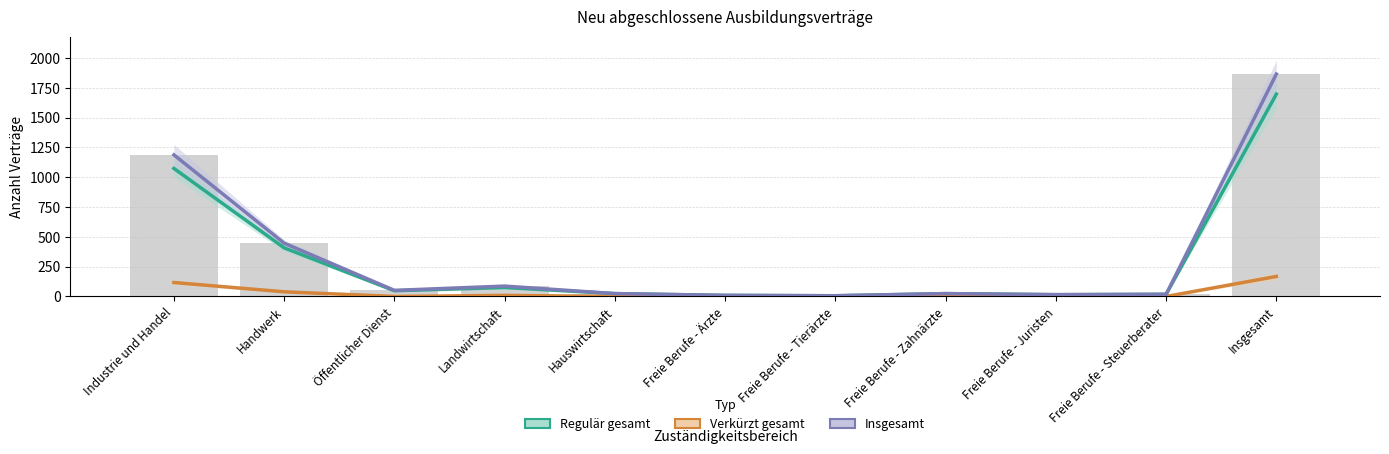

What is the difference between the second highest and minimum values in the Insgesamt series?

1182